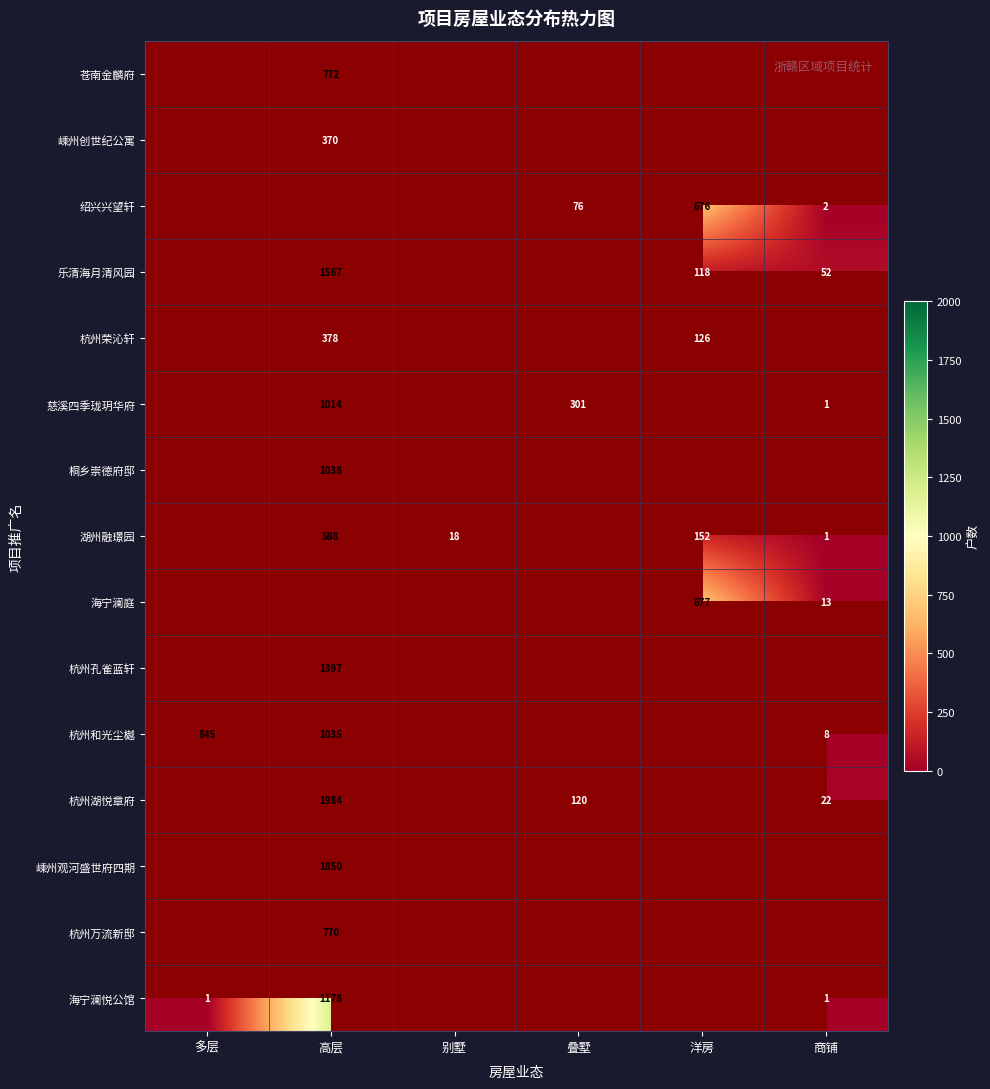

The value of 杭州荣沁轩 at 高层 is 258. True or false?

False